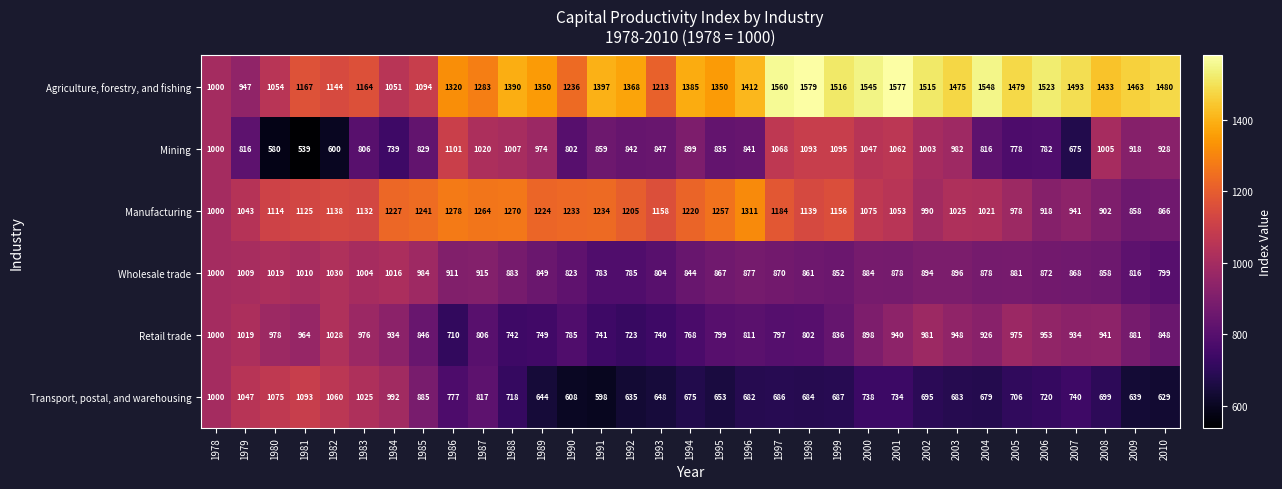

At how many categories does at least one series exceed 942?

33